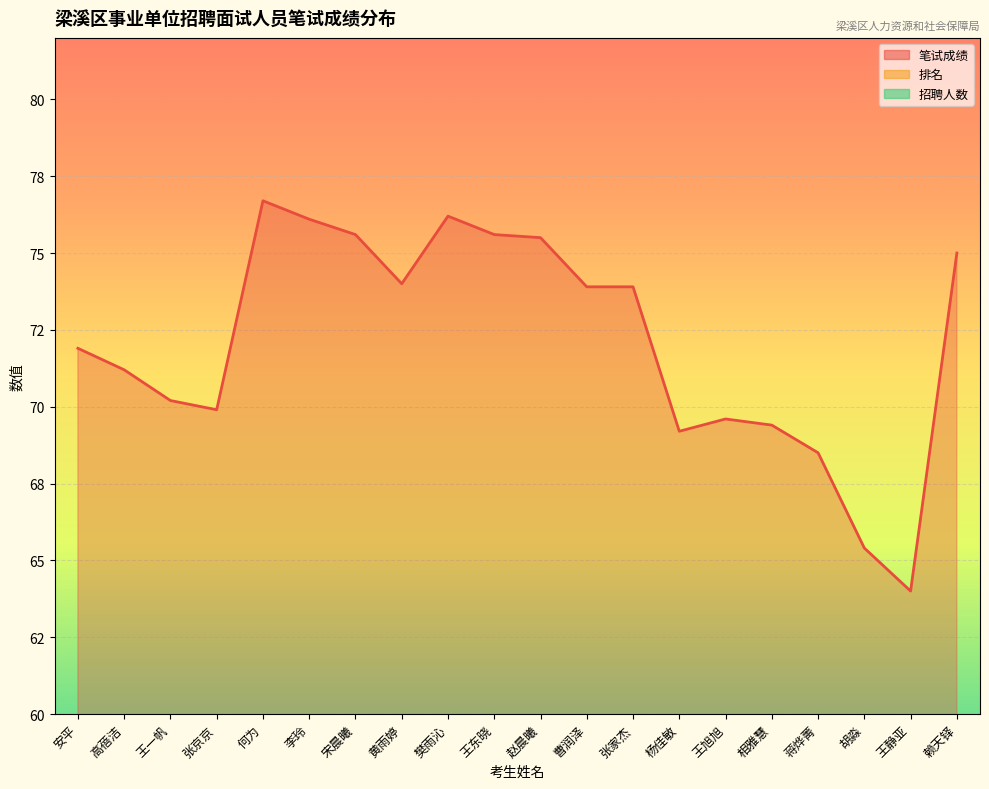

What is the value of the 笔试成绩 point at the 19th from the left?

64.0